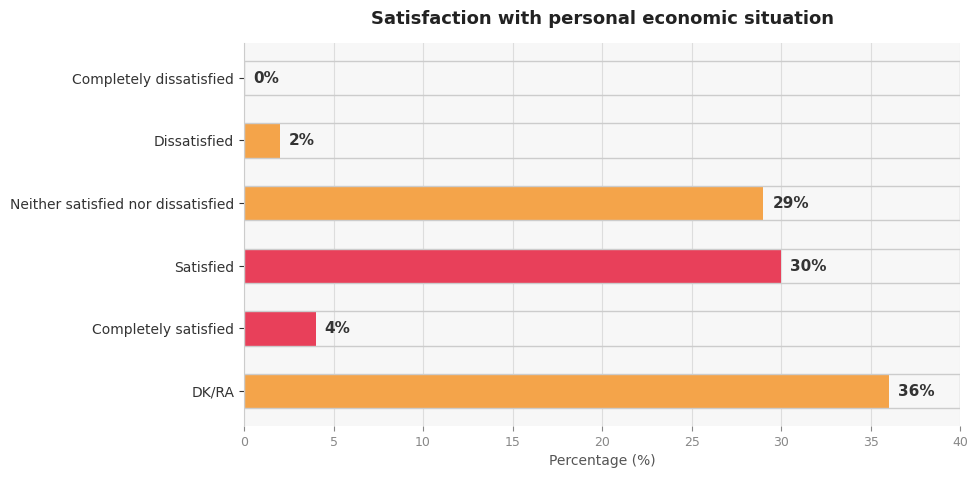

Reading bottom to top, what are all the values shown in this chart?

DK/RA=36	Completely satisfied=4	Satisfied=30	Neither satisfied nor dissatisfied=29	Dissatisfied=2	Completely dissatisfied=0